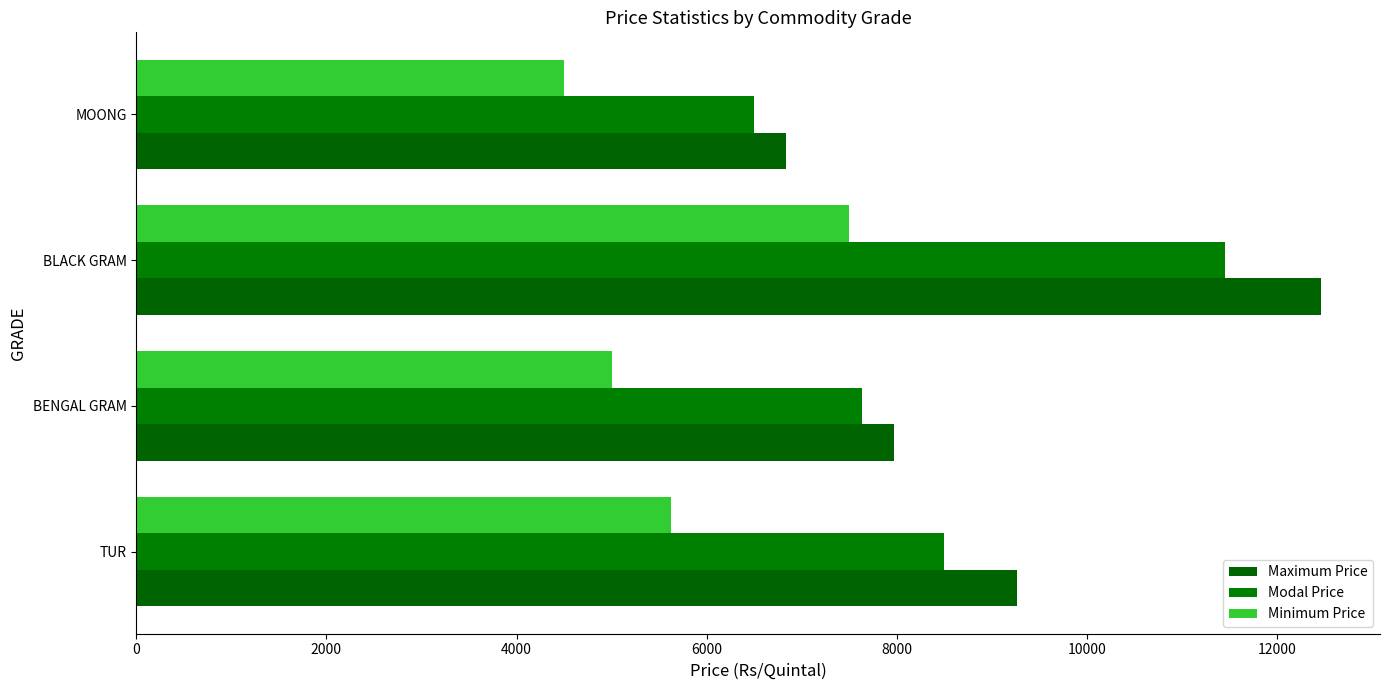

Rank the series by their maximum value, from lowest to highest.

Minimum Price, Modal Price, Maximum Price